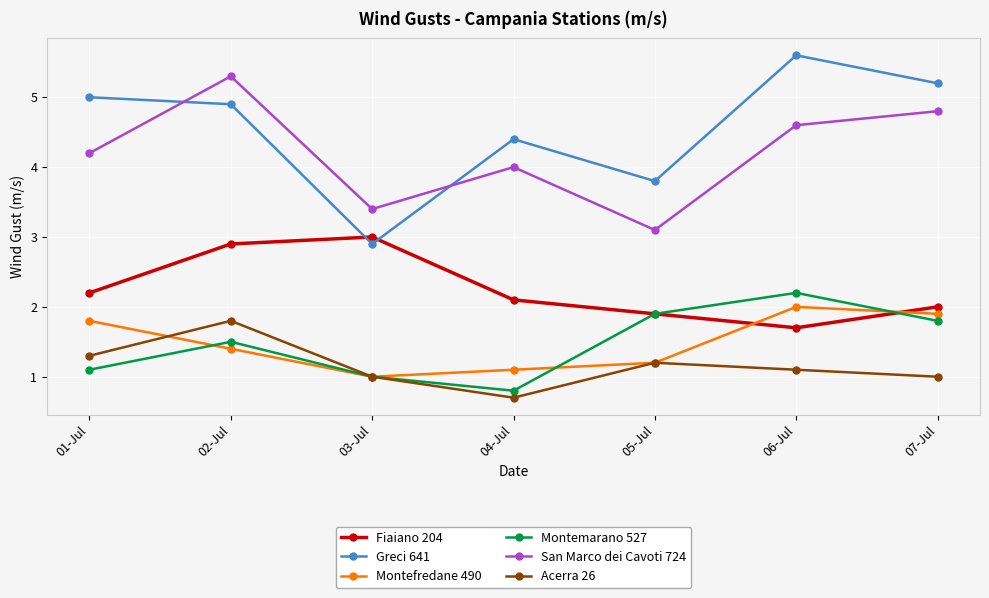

What is the spread (max minus min) of values at 02-Jul?

3.9